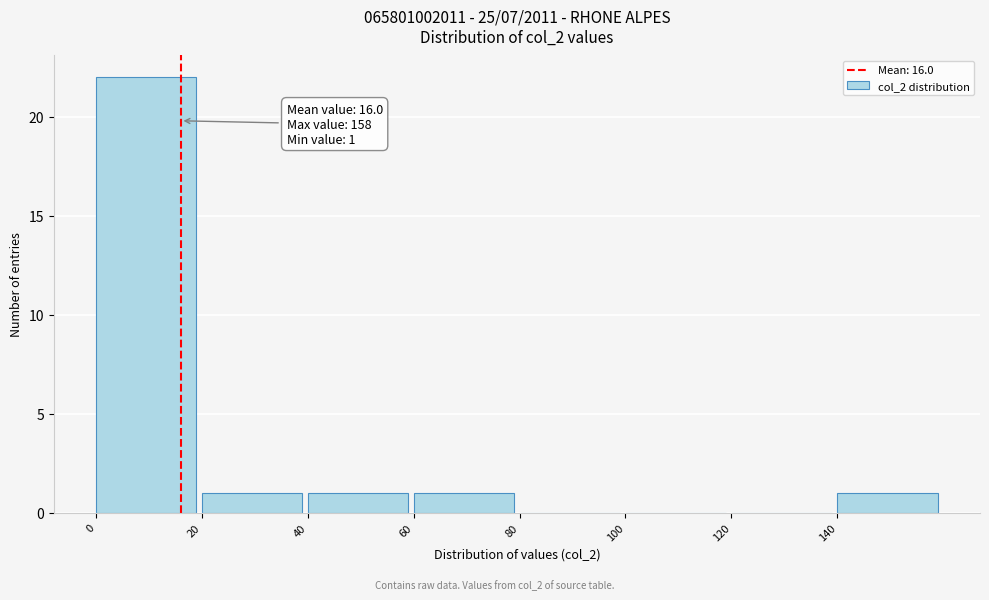

Over which range of the x-axis is the bar tallest?

0 to 20